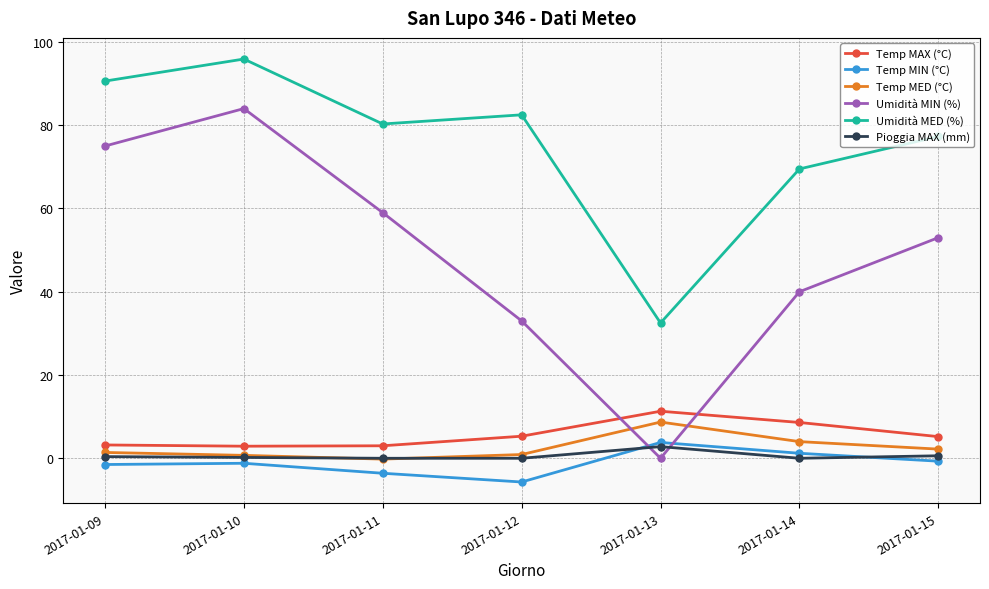

What value does the Temp MIN (°C) series have at 2017-01-11?

-3.6